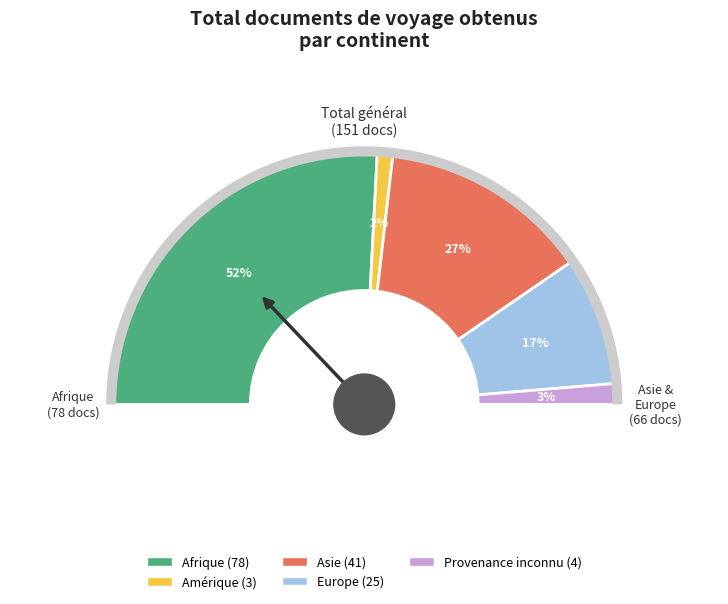

What is the largest slice in the pie chart?

Afrique